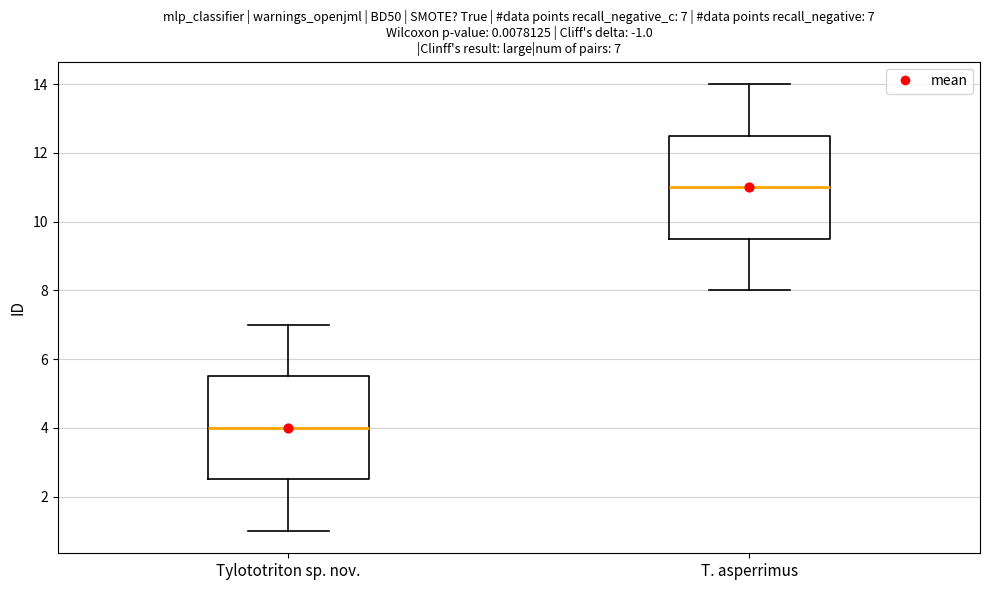

Which box has the lowest median line?

Tylototriton sp. nov.